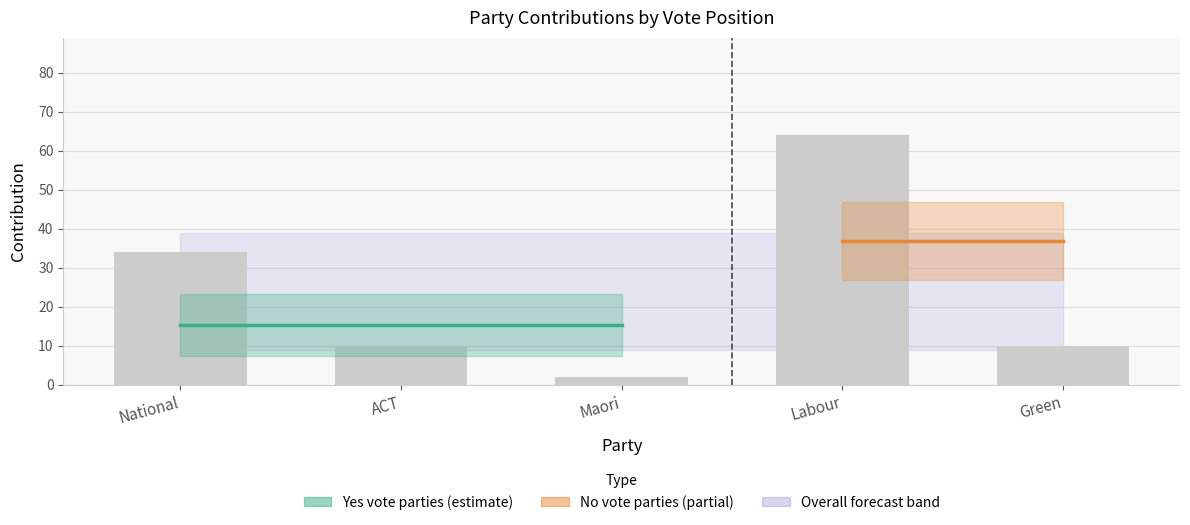

What is the difference between the maximum and minimum values?

62